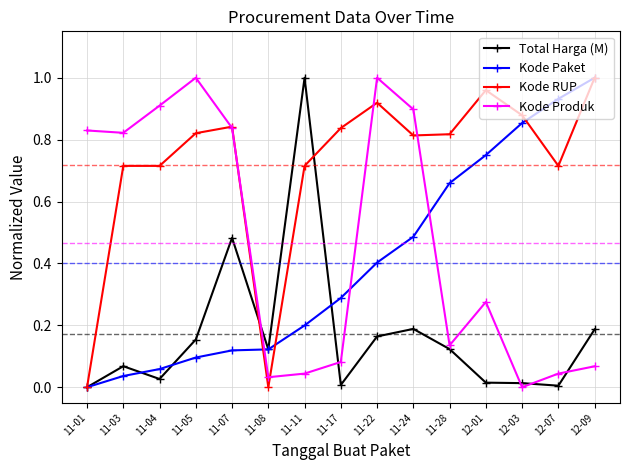

Between 11-04 and 11-11, which series saw the biggest shift?

Total Harga (M)